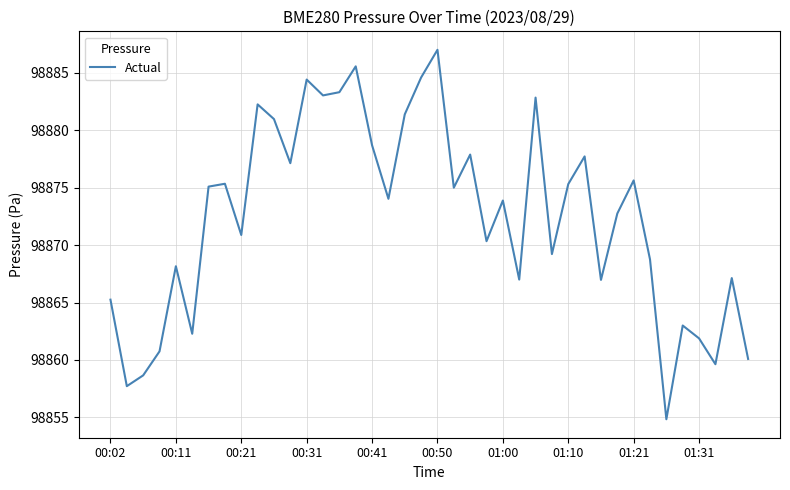

What is the difference between the maximum and minimum values?

32.2